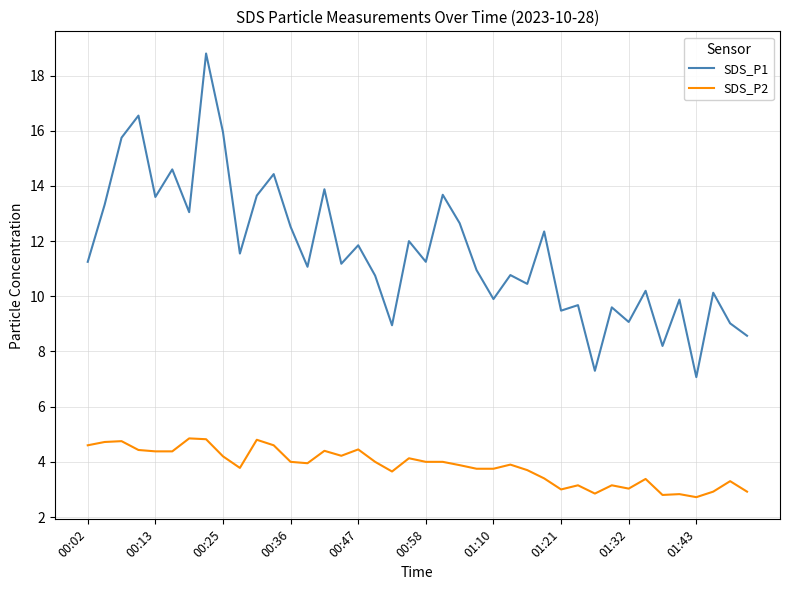

What is the average value of the SDS_P2 series?

3.8